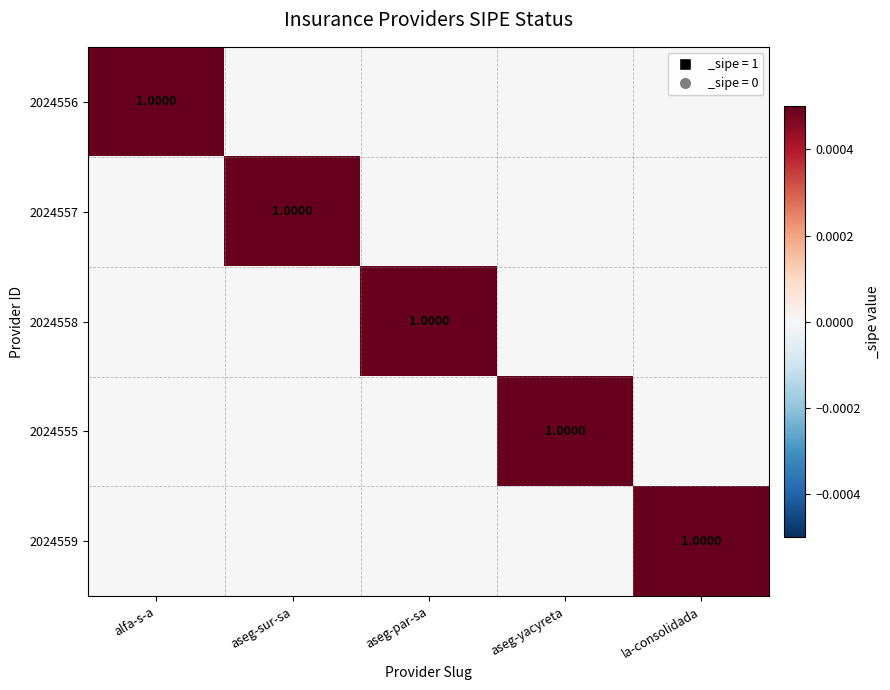

What is the total value across all series at aseg-yacyreta?

1